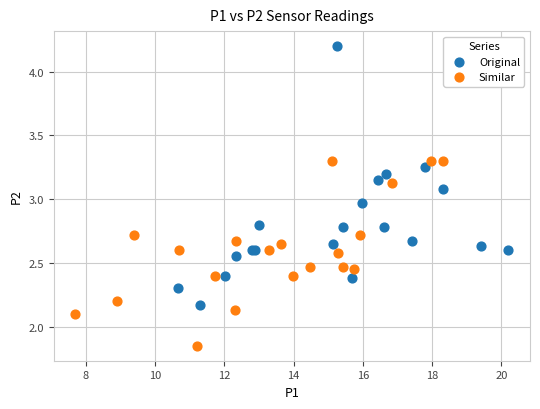

Which series reaches the minimum Y coordinate?

Similar